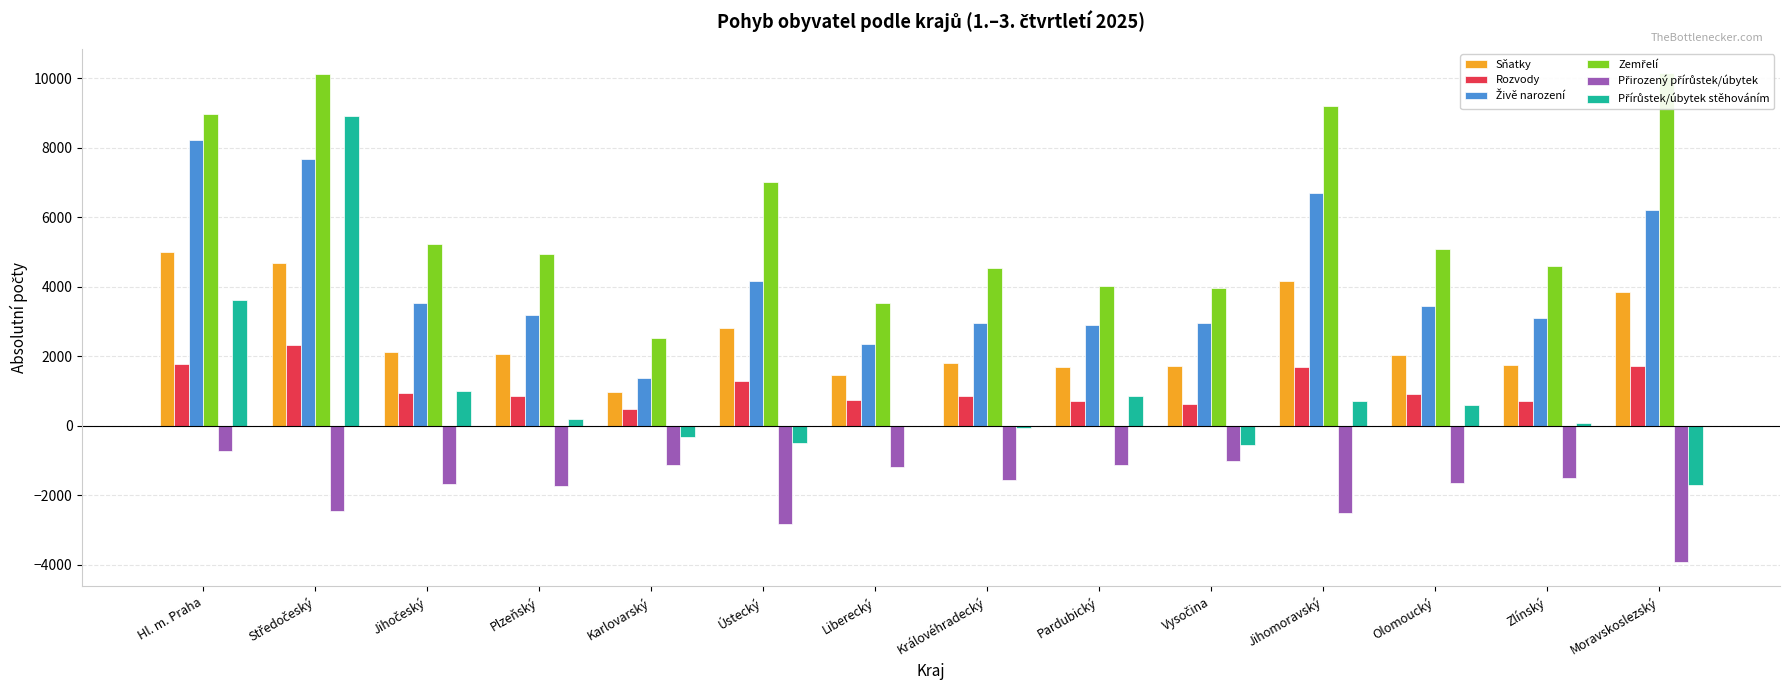

What is the value of the Sňatky bar at the 13th from the left?

1735